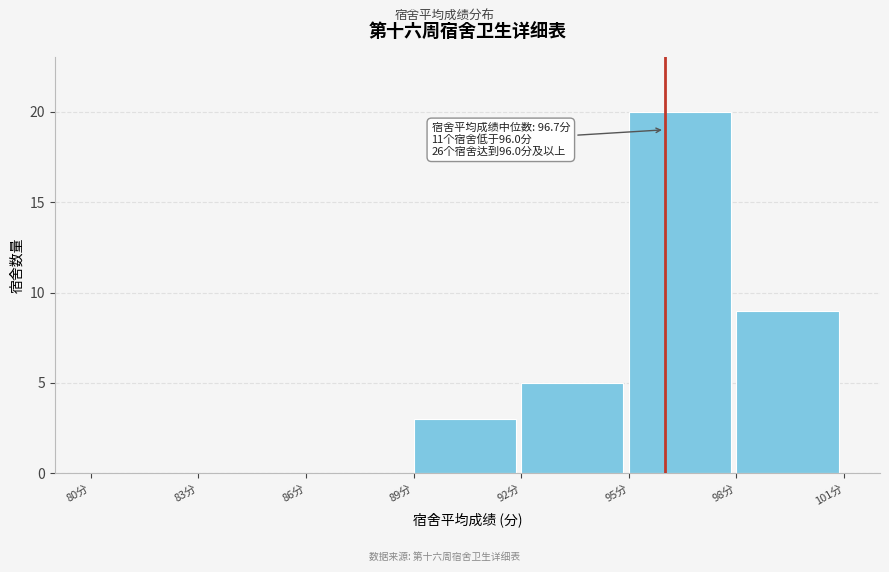

Which range on the x-axis has the tallest bar?

95 to 98